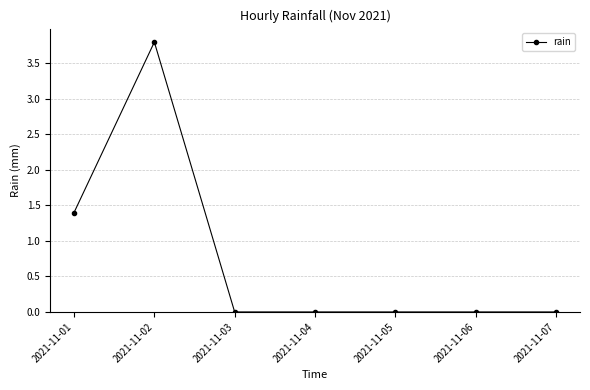

The chart shows a value of 0.0 at 2021-11-03. True or false?

True